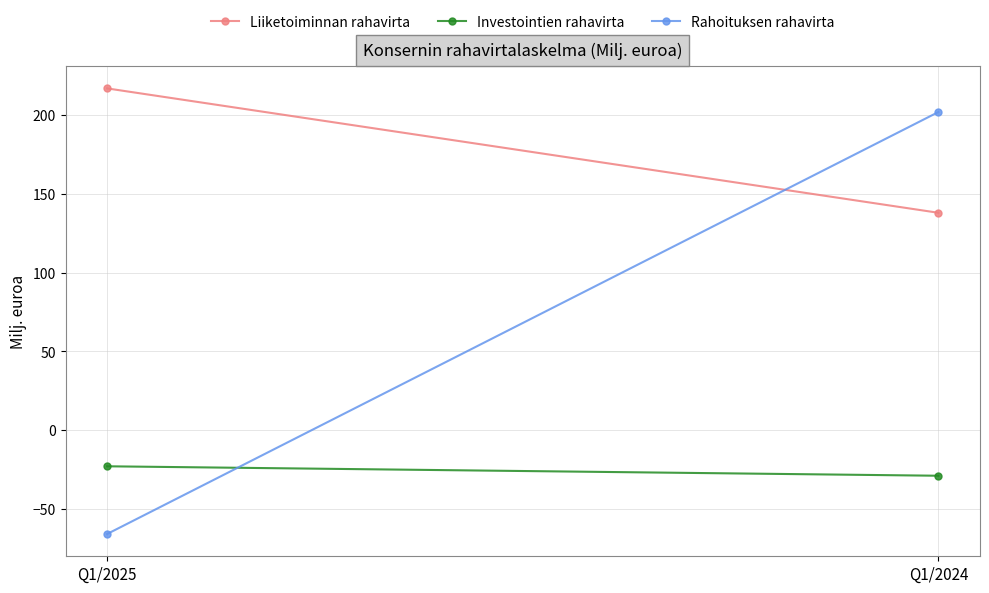

How many categories are shown in the chart?

2